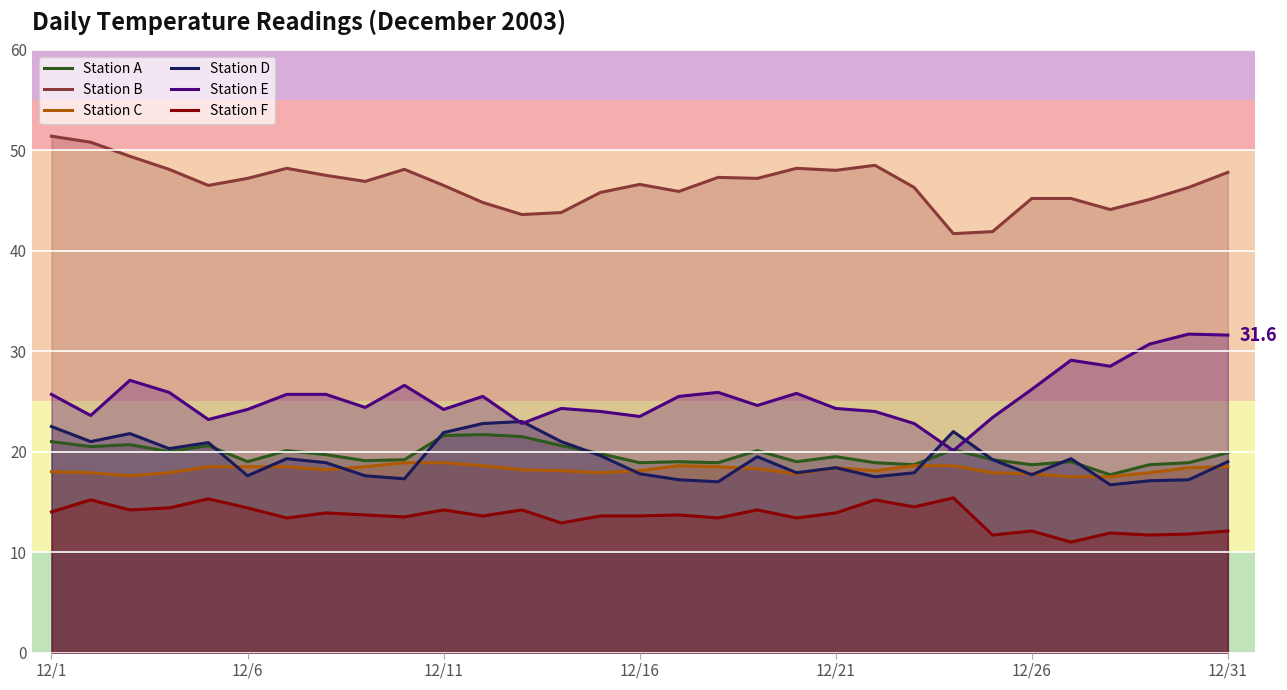

What is the maximum value for Station D?

23.0